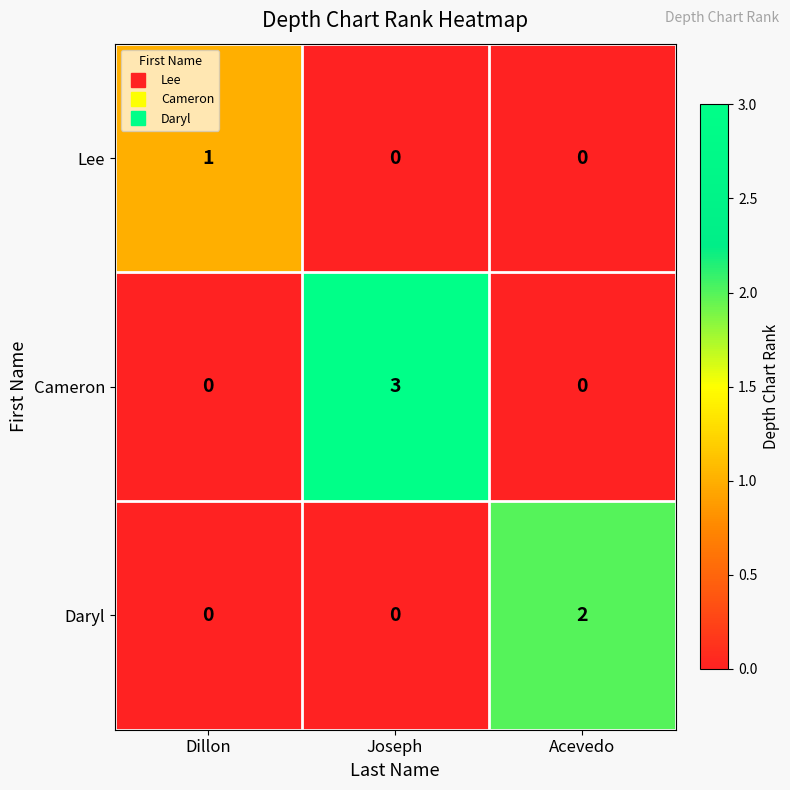

Rank the series by their average value, from highest to lowest.

Cameron, Daryl, Lee